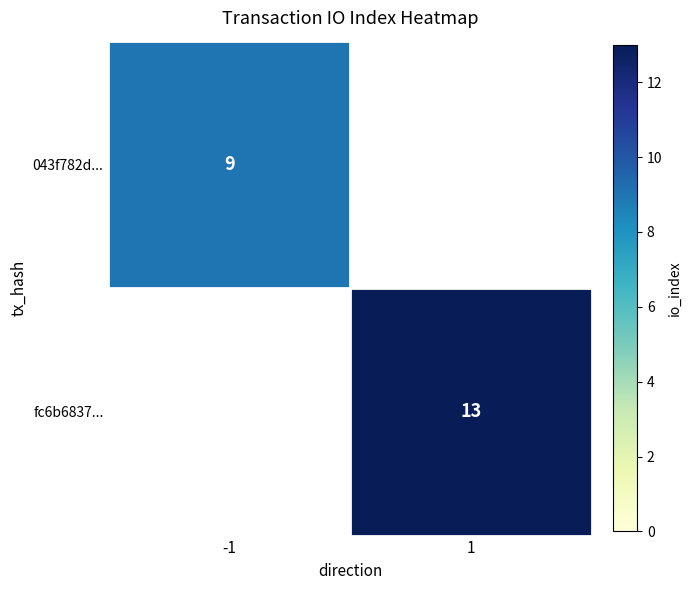

Is the value of fc6b6837... at 1 greater than the value of 043f782d... at -1?

Yes